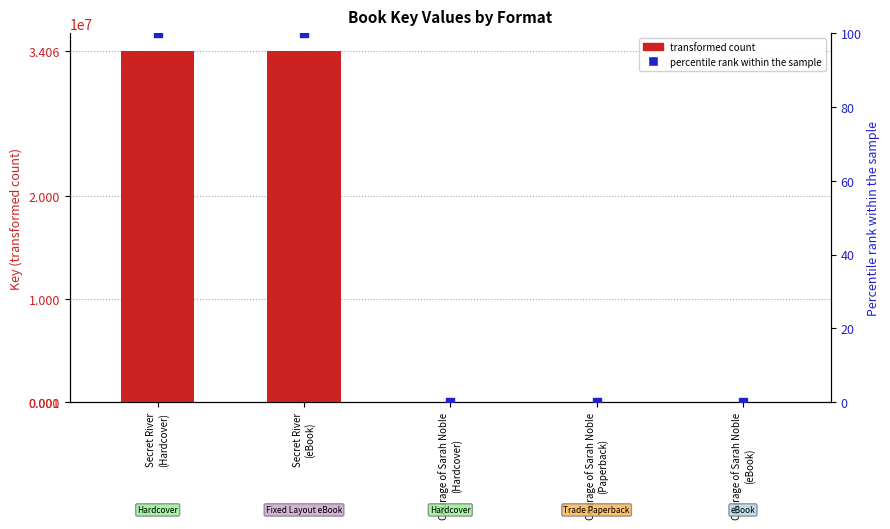

What is the total value across all series at Courage of Sarah Noble
(eBook)?

5167